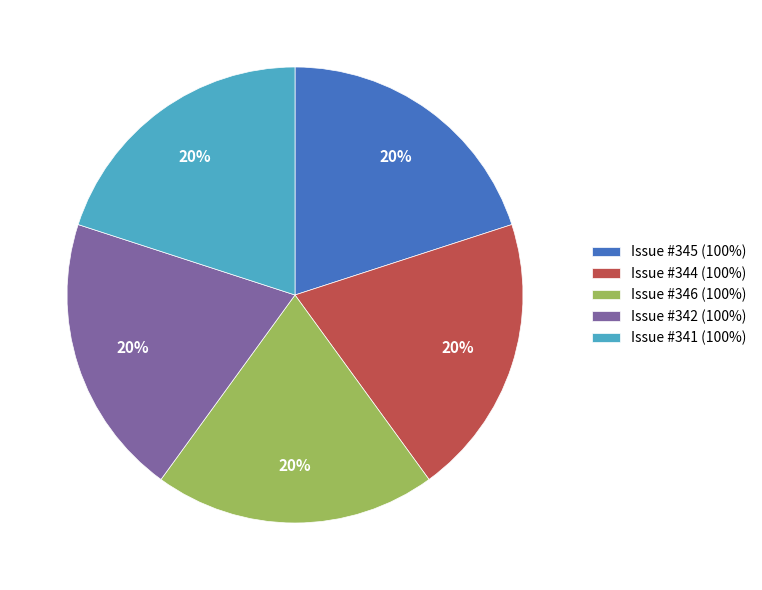

To the nearest percent, what is the combined percentage of Issue #345 (100%) and Issue #344 (100%)?

40%